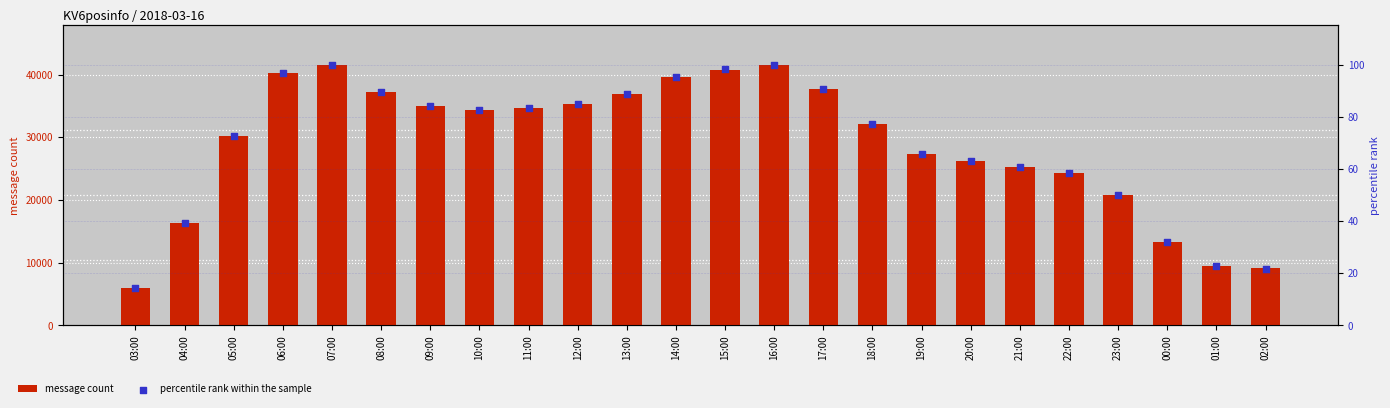

Which series reaches the maximum Y coordinate?

message count